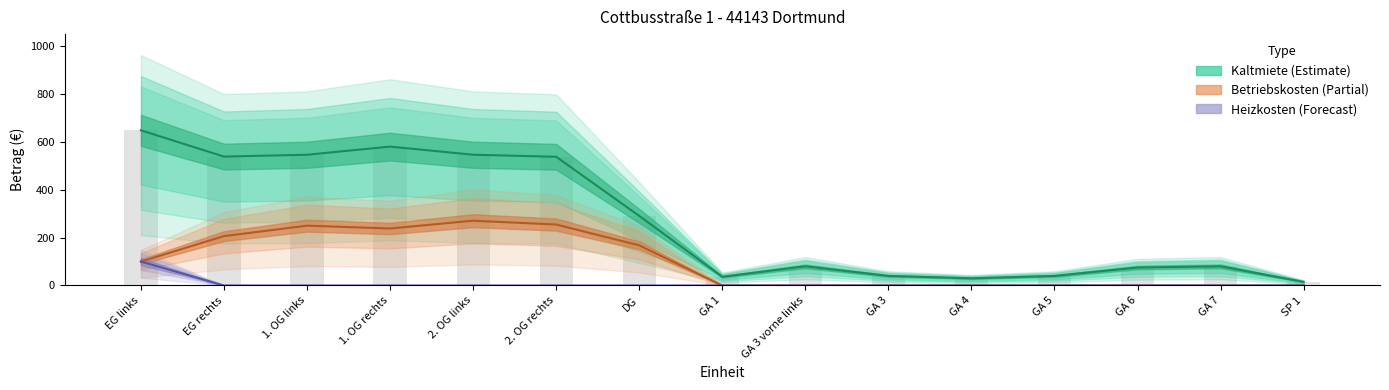

The Kaltmiete series shows 408.9 at DG. True or false?

False